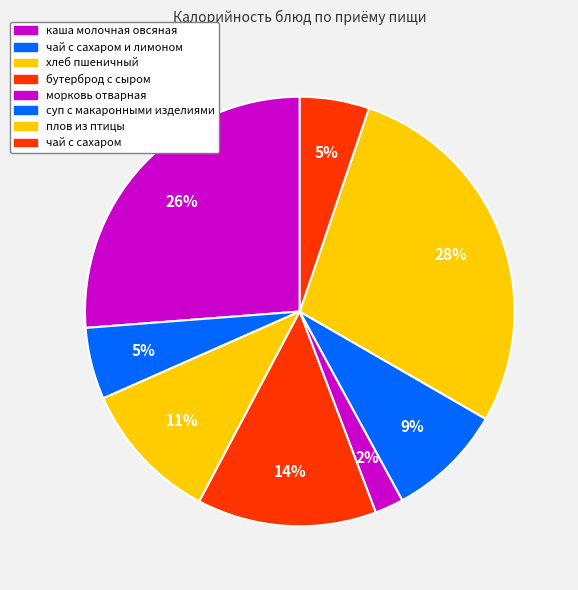

Which slice is the largest?

плов из птицы